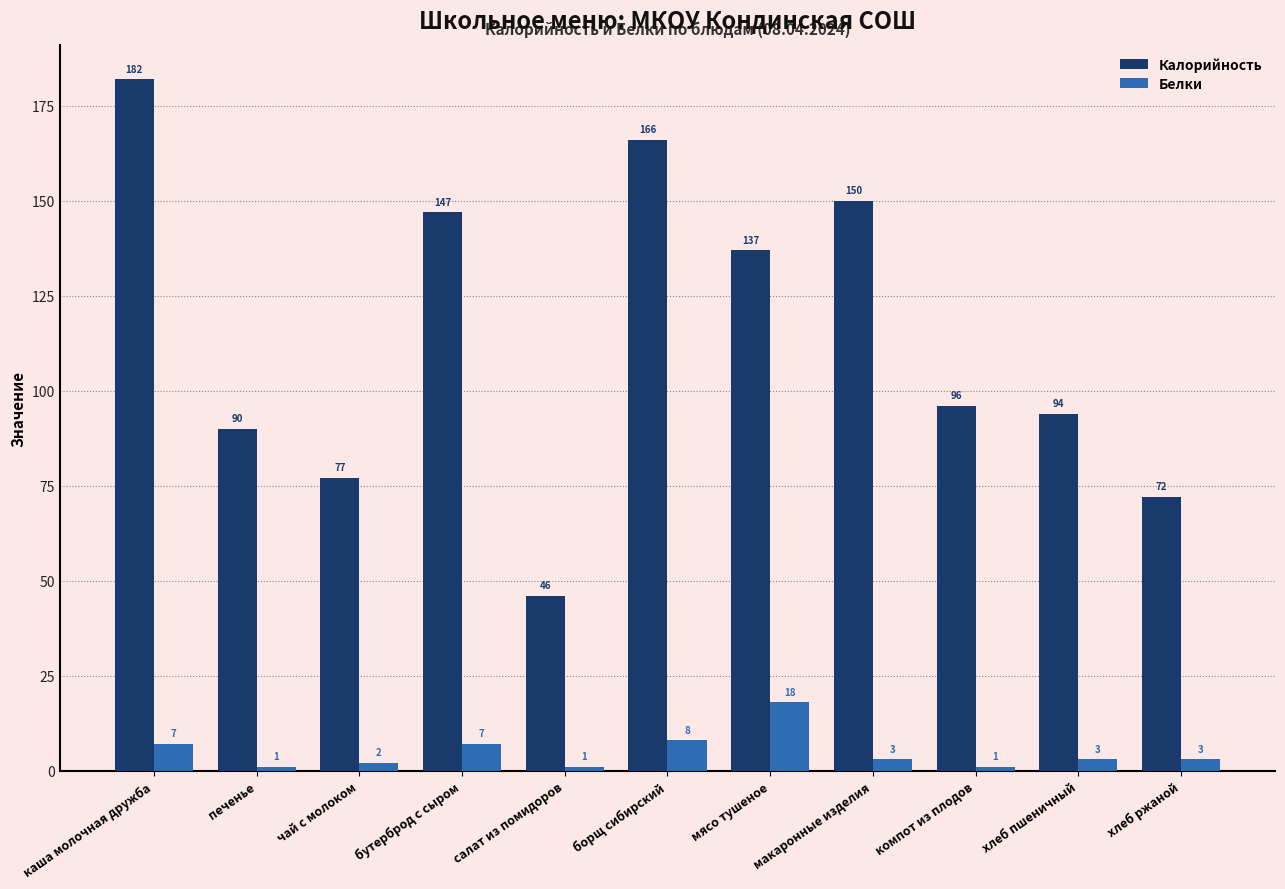

At which label does Калорийность reach its minimum?

салат из помидоров